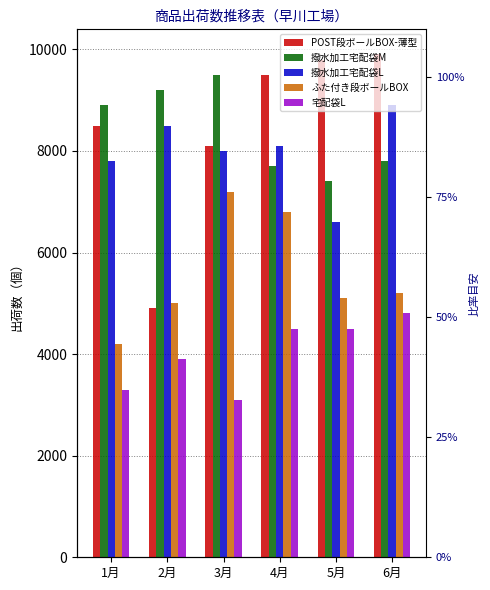

Reading right to left, list all the values displayed in this chart.

POST段ボールBOX-薄型: 6月=9900	5月=9800	4月=9500	3月=8100	2月=4900	1月=8500
撥水加工宅配袋M: 6月=7800	5月=7400	4月=7700	3月=9500	2月=9200	1月=8900
撥水加工宅配袋L: 6月=8900	5月=6600	4月=8100	3月=8000	2月=8500	1月=7800
ふた付き段ボールBOX: 6月=5200	5月=5100	4月=6800	3月=7200	2月=5000	1月=4200
宅配袋L: 6月=4800	5月=4500	4月=4500	3月=3100	2月=3900	1月=3300